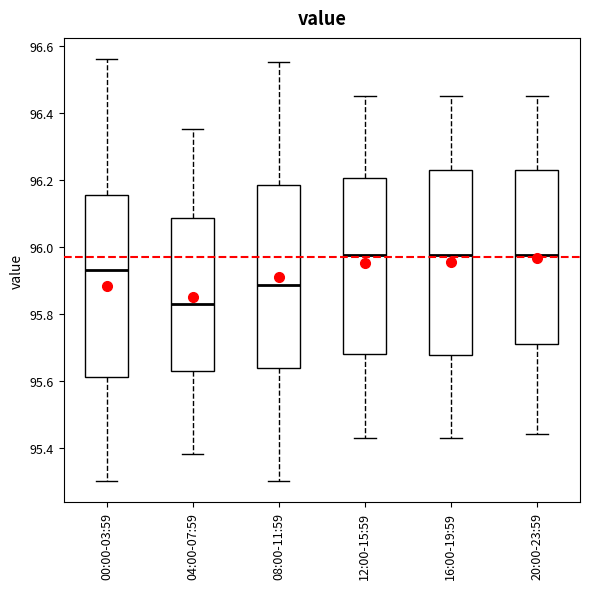

Reading left to right, read every box against the y-axis: the position of its median line, the range the box covers, and the ends of its whiskers. The values are not printed on the chart, so give them approximately, as read against the axis.

00:00-03:59: median 95.94, box 95.62 to 96.16, whiskers 95.30 to 96.56
04:00-07:59: median 95.84, box 95.62 to 96.08, whiskers 95.38 to 96.36
08:00-11:59: median 95.88, box 95.64 to 96.18, whiskers 95.30 to 96.56
12:00-15:59: median 95.98, box 95.68 to 96.20, whiskers 95.44 to 96.46
16:00-19:59: median 95.98, box 95.68 to 96.22, whiskers 95.44 to 96.46
20:00-23:59: median 95.98, box 95.72 to 96.22, whiskers 95.44 to 96.46